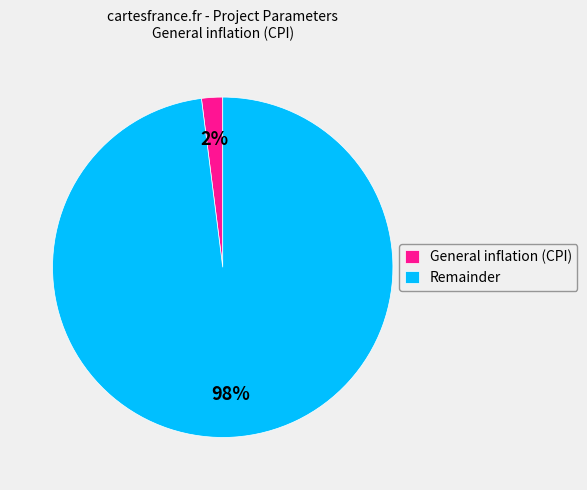

Is there a majority slice in this chart?

Yes